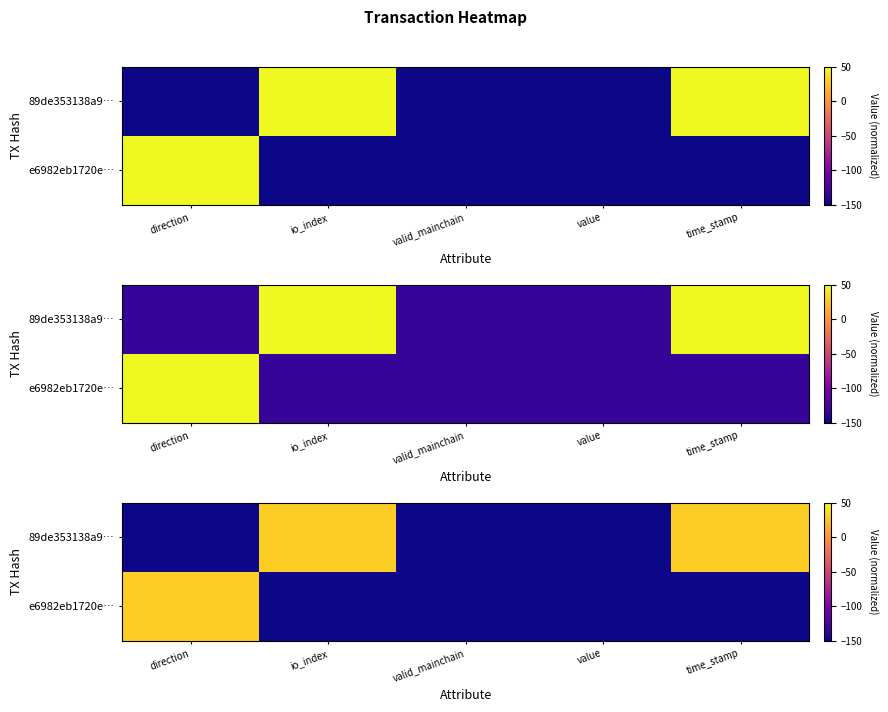

How many values in the 89de353138a9… series exceed -150?

2